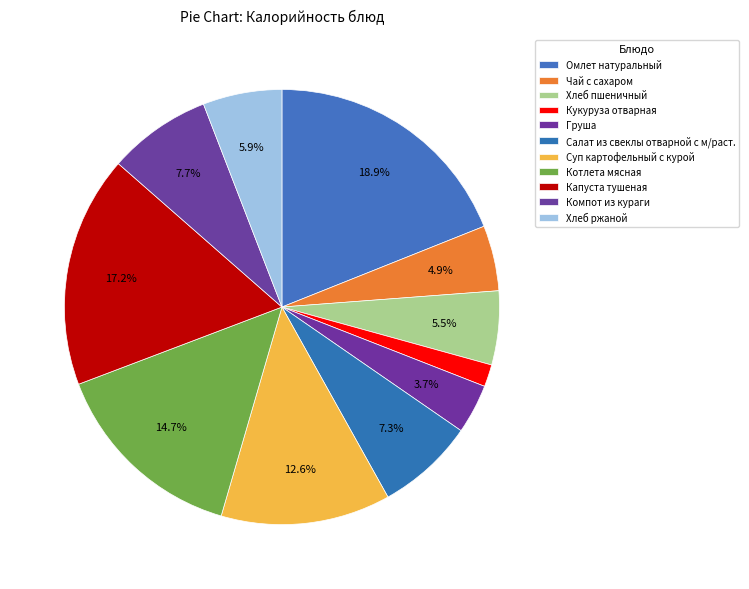

How many slices are in this pie chart?

11